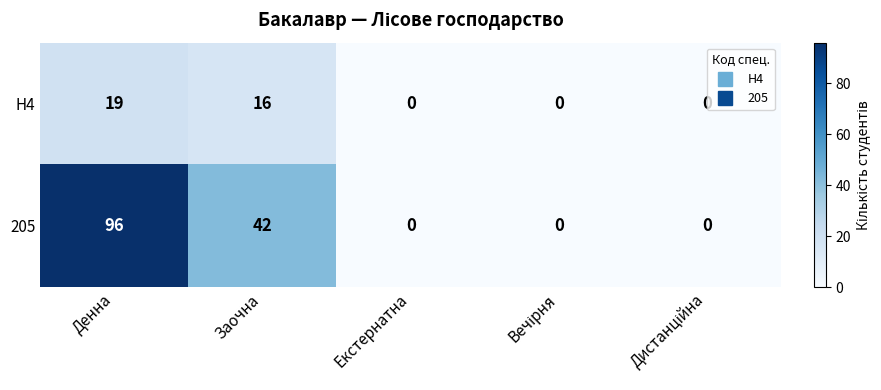

The value of 205 at Денна is 96. True or false?

True